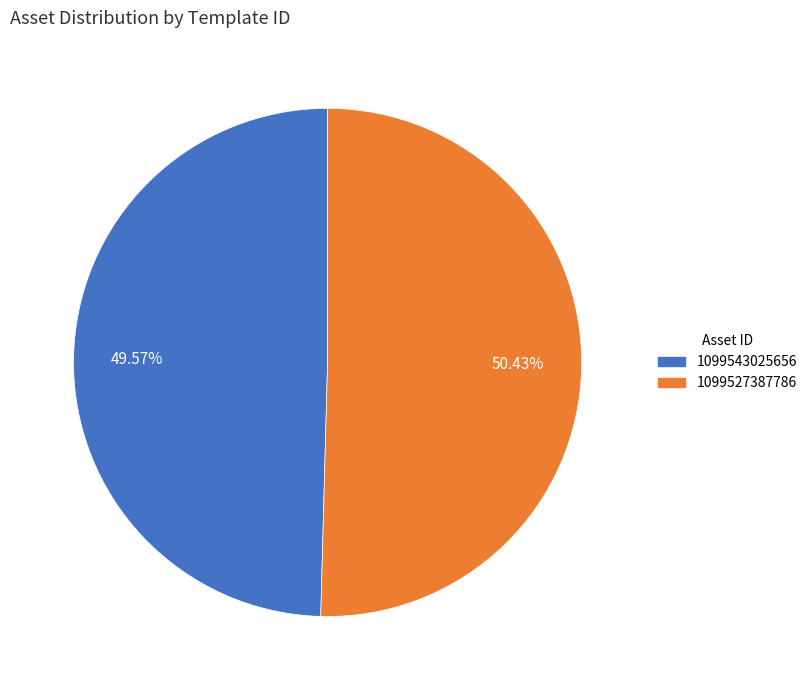

Between 1099543025656 and 1099527387786, which is larger?

1099527387786